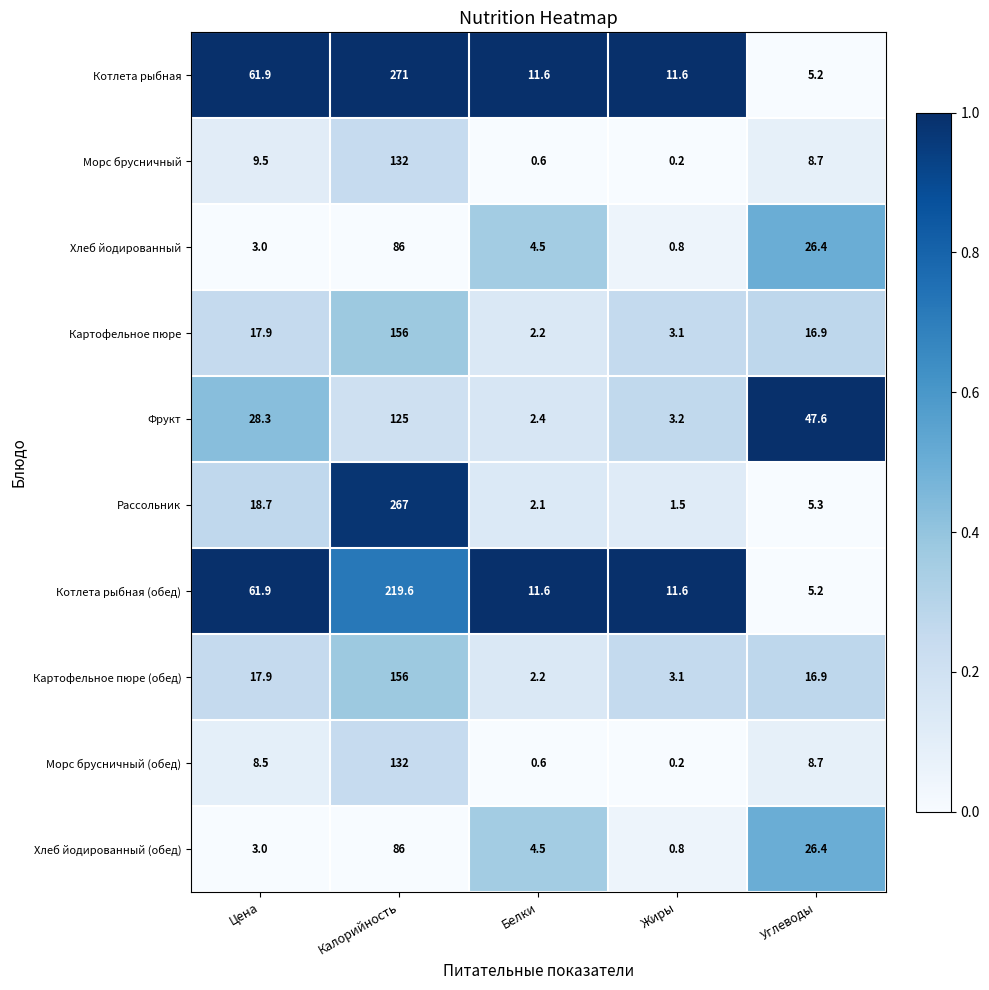

Between Калорийность and Жиры, which series saw the biggest shift?

Рассольник